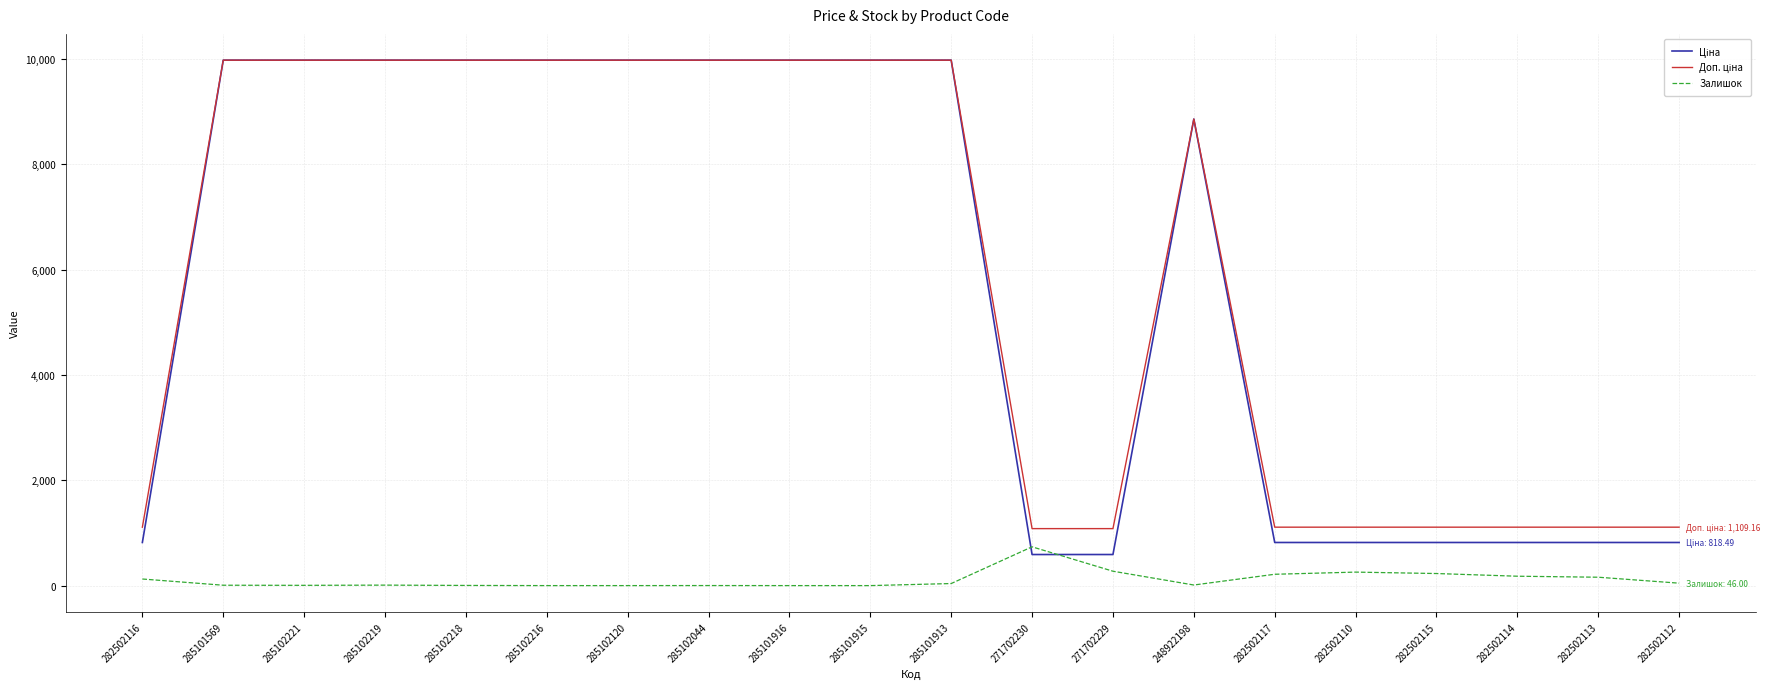

What is the spread (max minus min) of values at 271702230?

491.7